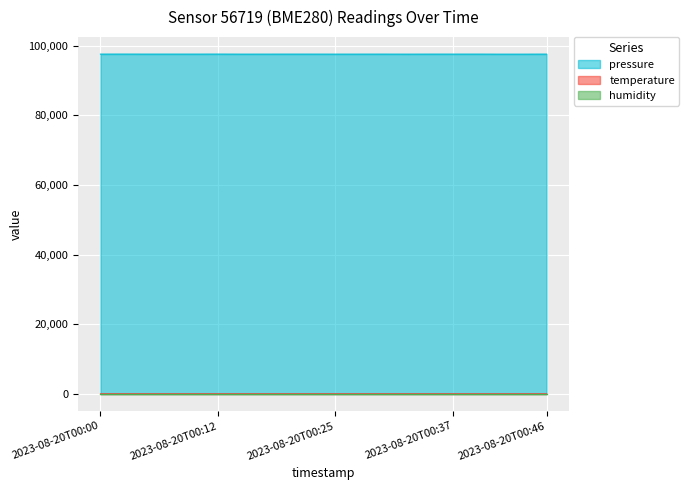

How many values in the temperature series exceed 26?

19